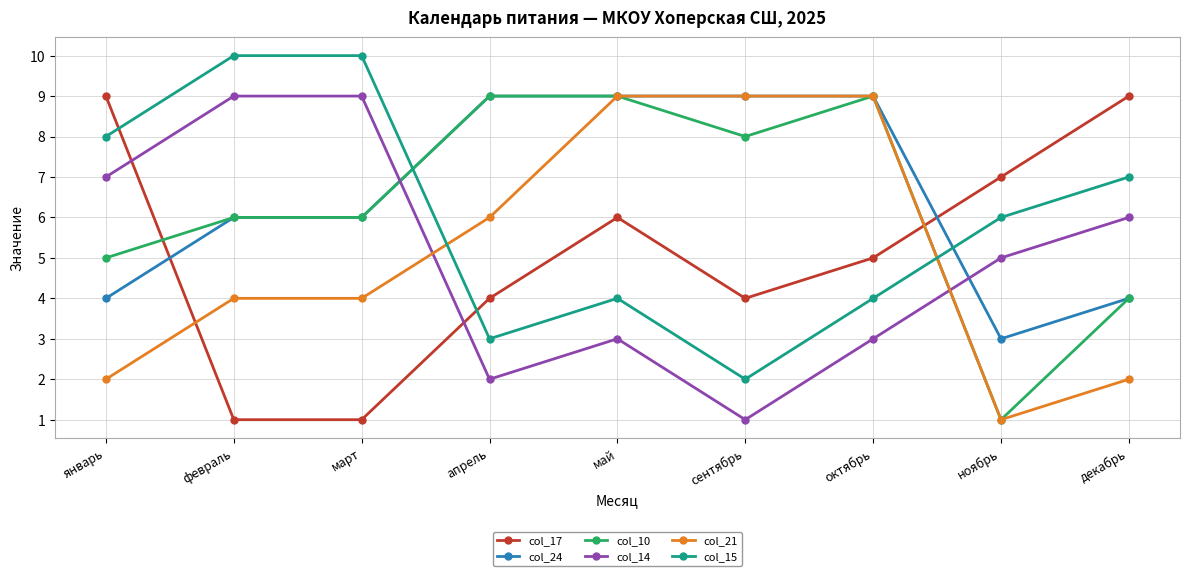

At which category does col_14 reach its first local valley?

апрель